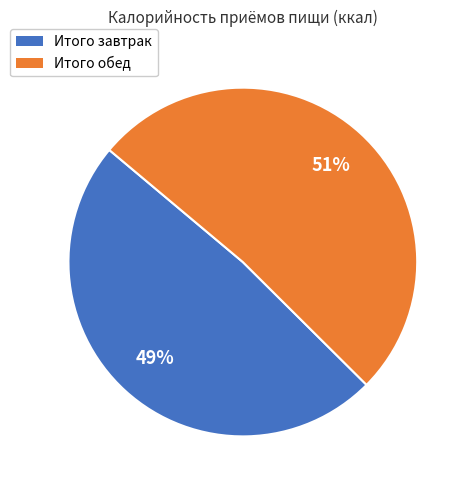

To the nearest percent, what is the average slice percentage?

50%